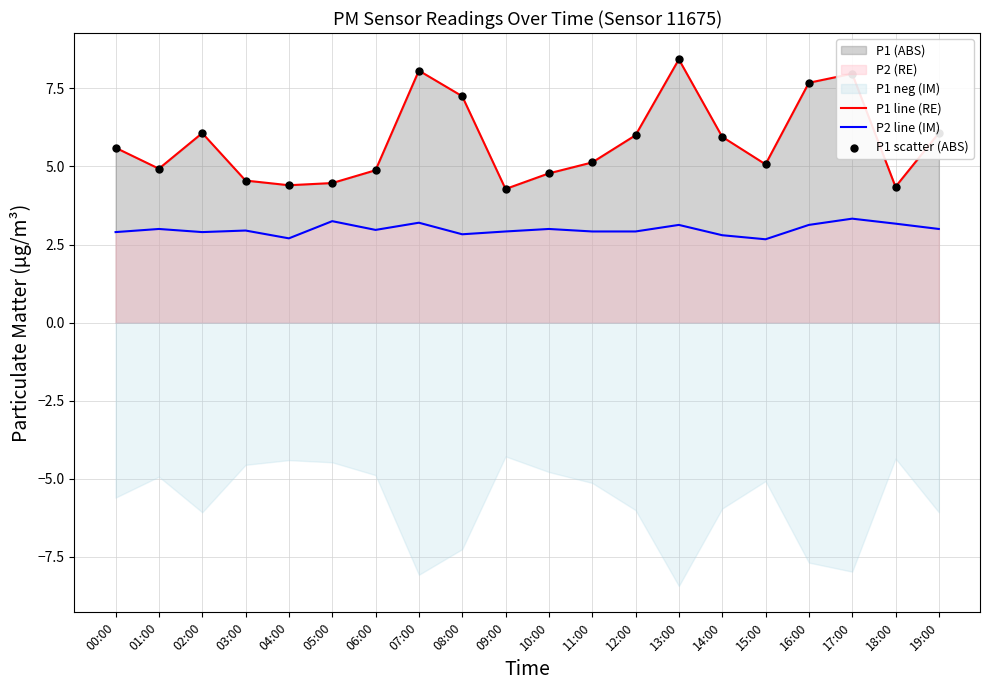

Which series has the largest total across all categories?

P1 line (RE)